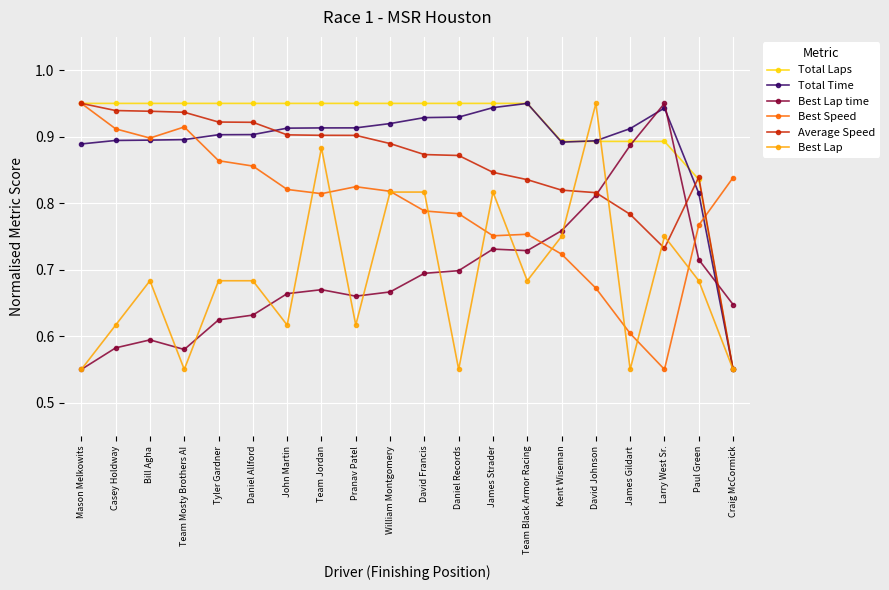

Where is Total Laps nearest to the value 0?

Craig McCormick